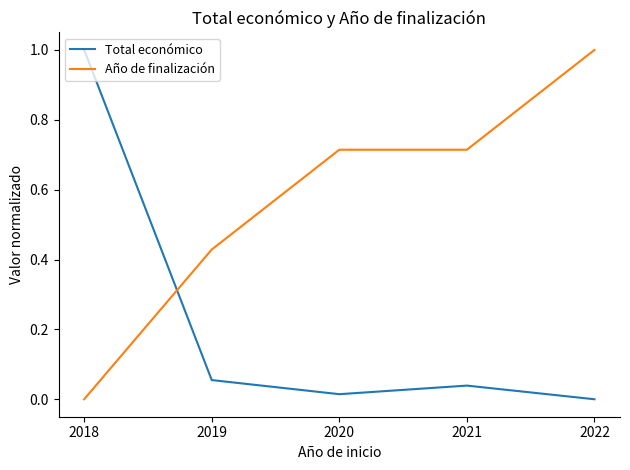

Rank the series at 2022 from highest to lowest value.

Año de finalización, Total económico